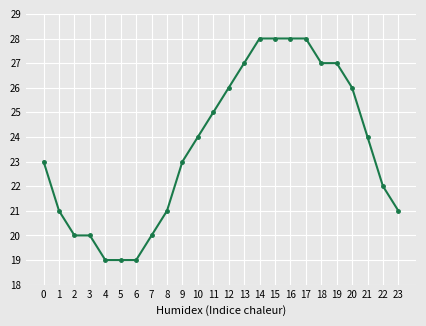

What is the value of the 2nd point from the left?

21